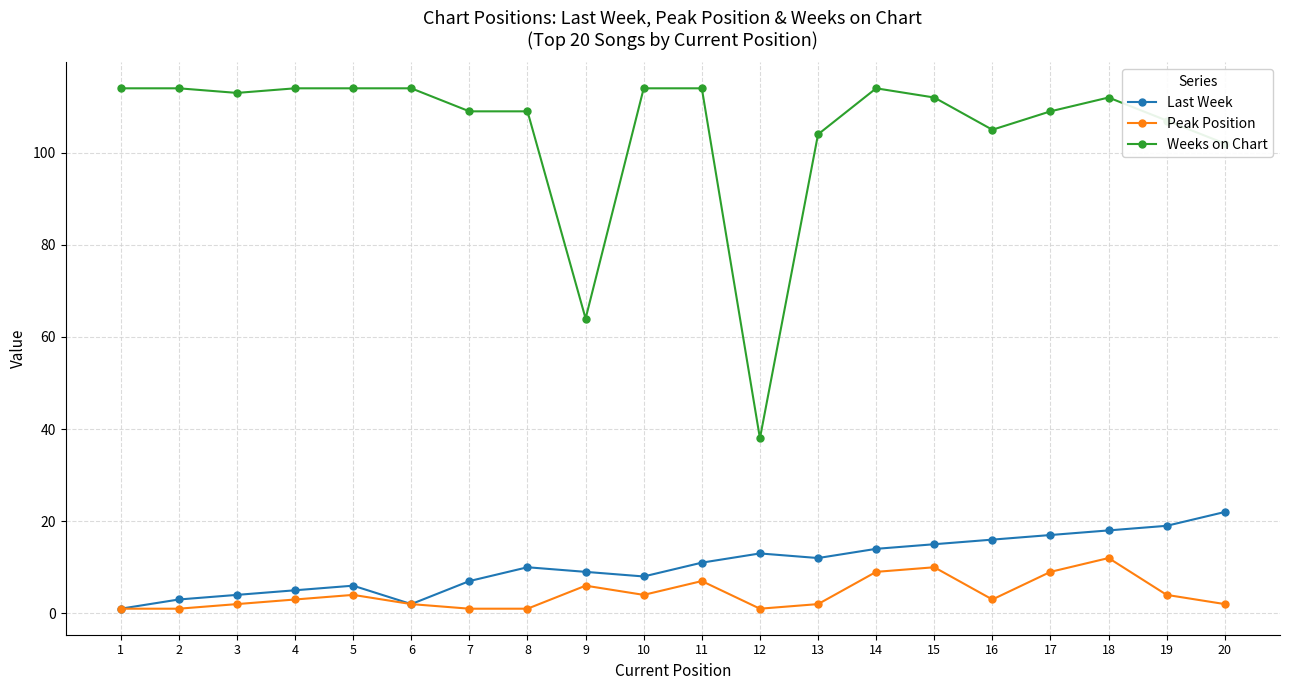

What is the value of the Weeks on Chart point at the 15th from the left?

112